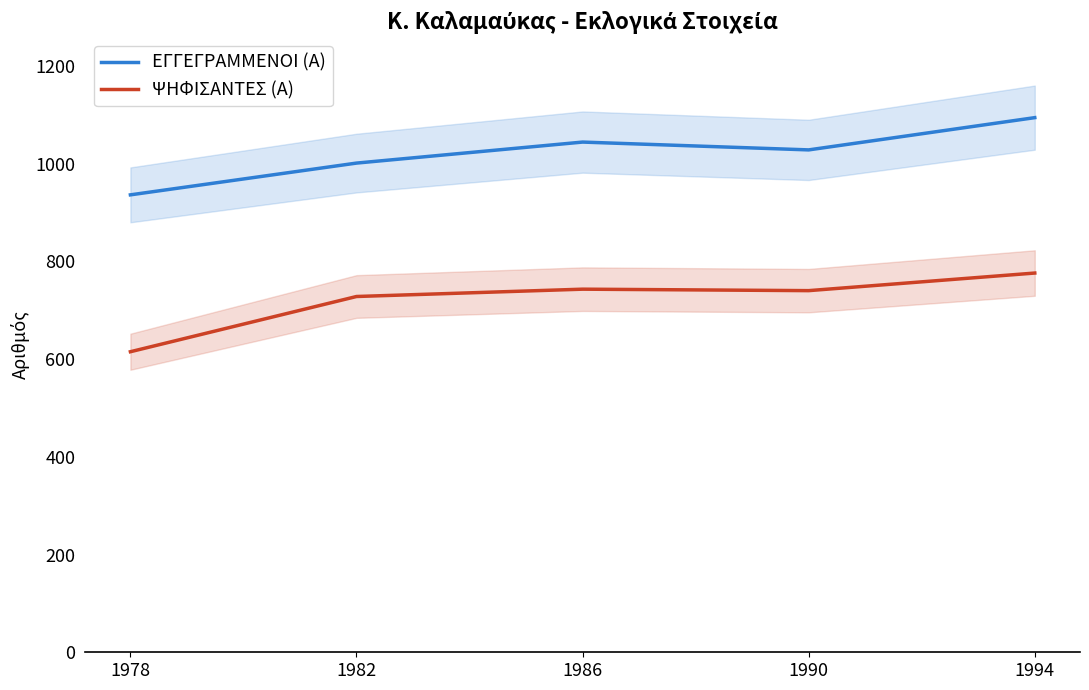

List the series in order of their overall mean, lowest first.

ΨΗΦΙΣΑΝΤΕΣ (Α), ΕΓΓΕΓΡΑΜΜΕΝΟΙ (Α)